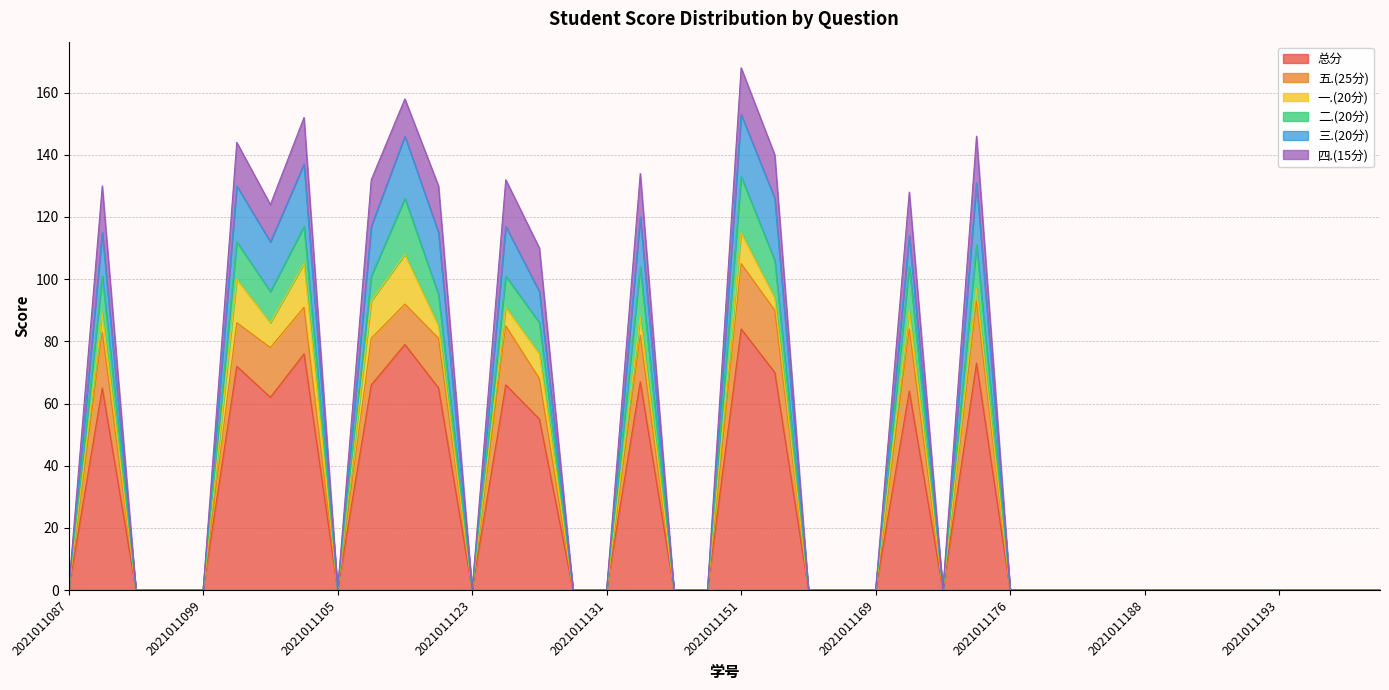

At which category is the sum across all series the highest?

2021011151